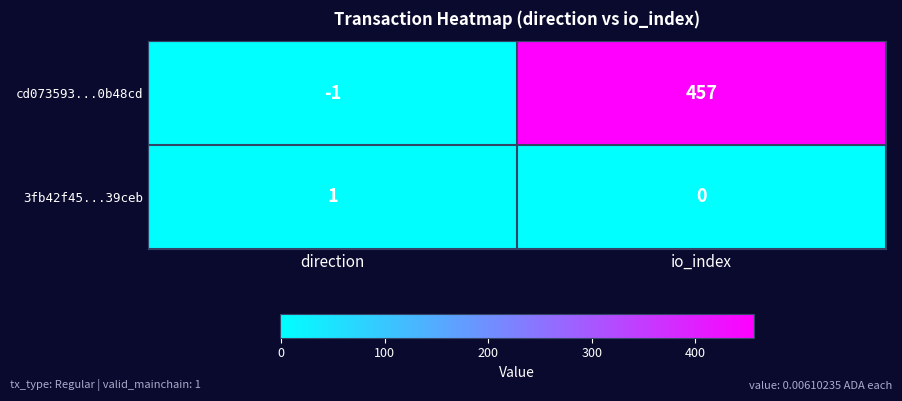

What is the total value across all series at io_index?

457